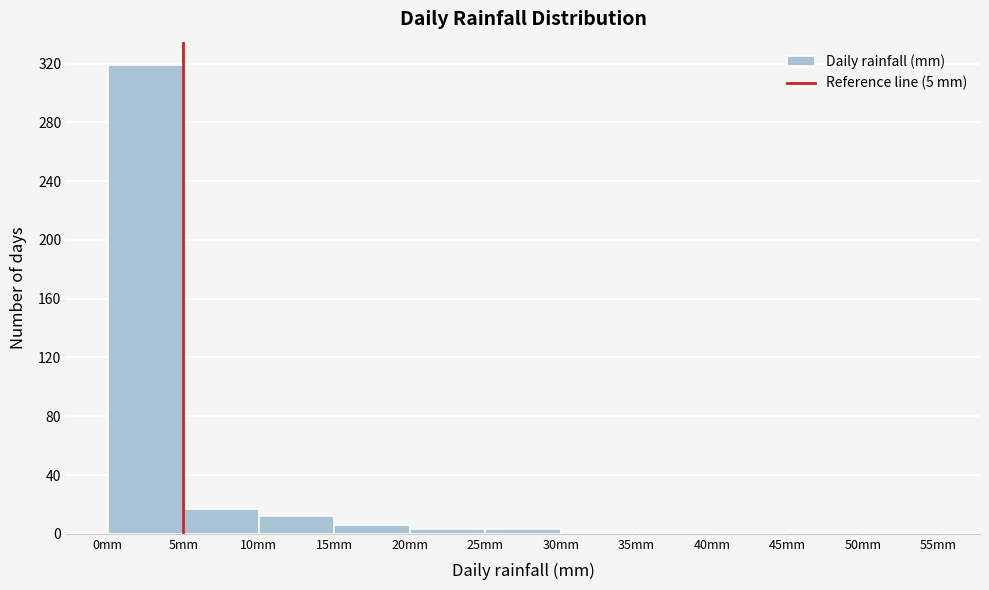

What is the height of the bar covering 5 to 10 on the x-axis? The values are not printed on the chart, so give them approximately, as read against the axis.

15